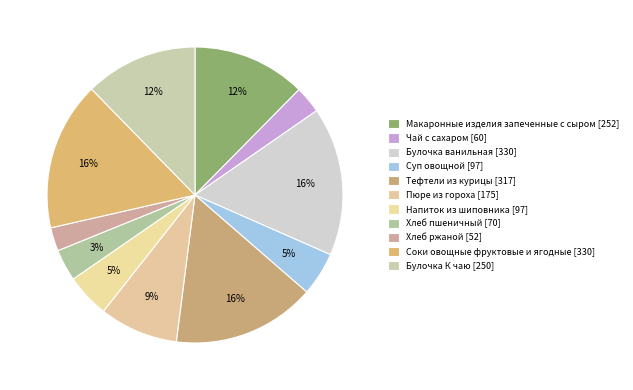

Is there a majority slice in this chart?

No